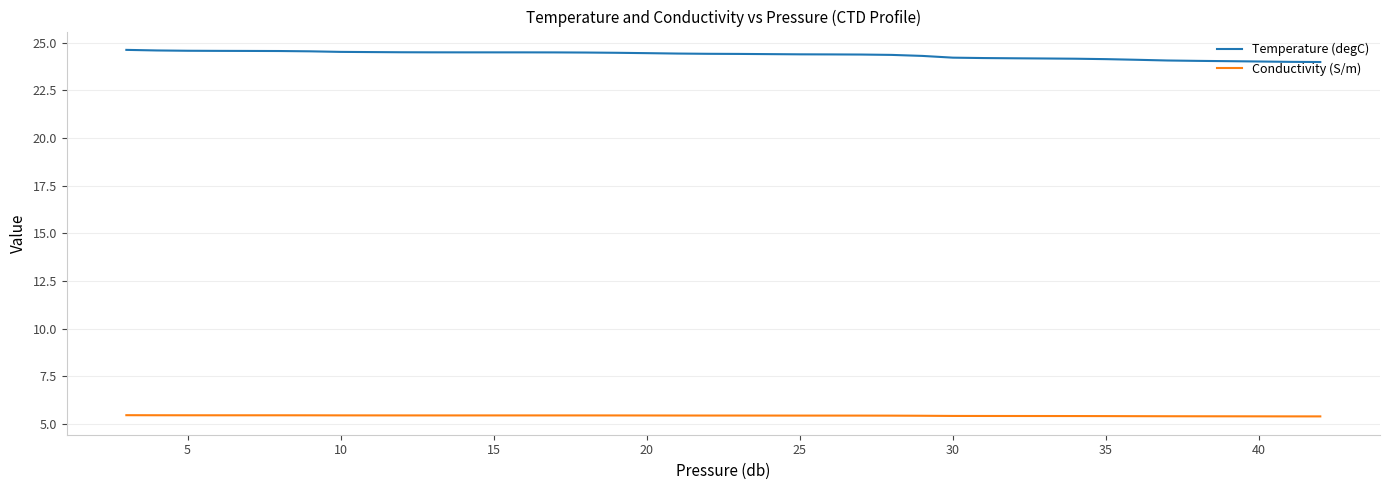

True or false: Conductivity (S/m) and Temperature (degC) intersect in this chart.

False